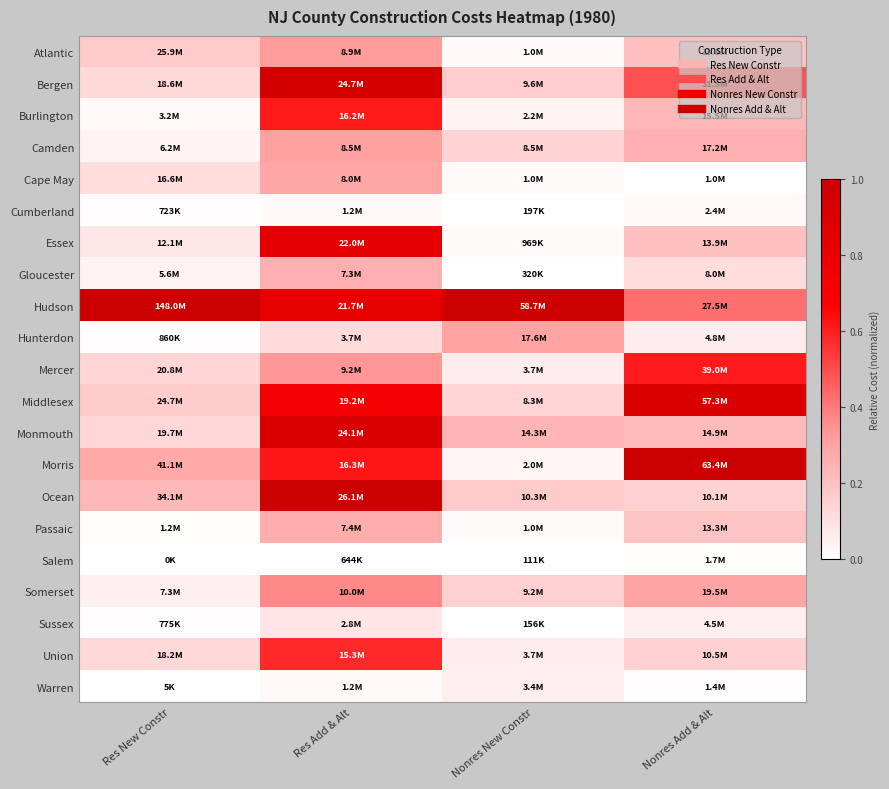

Reading left to right, list all the values displayed in this chart.

Atlantic: Res New Constr=0.2	Res Add & Alt=0.3	Nonres New Constr=0.0	Nonres Add & Alt=0.2
Bergen: Res New Constr=0.1	Res Add & Alt=0.9	Nonres New Constr=0.2	Nonres Add & Alt=0.5
Burlington: Res New Constr=0.0	Res Add & Alt=0.6	Nonres New Constr=0.0	Nonres Add & Alt=0.2
Camden: Res New Constr=0.0	Res Add & Alt=0.3	Nonres New Constr=0.1	Nonres Add & Alt=0.3
Cape May: Res New Constr=0.1	Res Add & Alt=0.3	Nonres New Constr=0.0	Nonres Add & Alt=0.0
Cumberland: Res New Constr=0.0	Res Add & Alt=0.0	Nonres New Constr=0.0	Nonres Add & Alt=0.0
Essex: Res New Constr=0.1	Res Add & Alt=0.8	Nonres New Constr=0.0	Nonres Add & Alt=0.2
Gloucester: Res New Constr=0.0	Res Add & Alt=0.3	Nonres New Constr=0.0	Nonres Add & Alt=0.1
Hudson: Res New Constr=1.0	Res Add & Alt=0.8	Nonres New Constr=1.0	Nonres Add & Alt=0.4
Hunterdon: Res New Constr=0.0	Res Add & Alt=0.1	Nonres New Constr=0.3	Nonres Add & Alt=0.1
Mercer: Res New Constr=0.1	Res Add & Alt=0.3	Nonres New Constr=0.1	Nonres Add & Alt=0.6
Middlesex: Res New Constr=0.2	Res Add & Alt=0.7	Nonres New Constr=0.1	Nonres Add & Alt=0.9
Monmouth: Res New Constr=0.1	Res Add & Alt=0.9	Nonres New Constr=0.2	Nonres Add & Alt=0.2
Morris: Res New Constr=0.3	Res Add & Alt=0.6	Nonres New Constr=0.0	Nonres Add & Alt=1.0
Ocean: Res New Constr=0.2	Res Add & Alt=1.0	Nonres New Constr=0.2	Nonres Add & Alt=0.1
Passaic: Res New Constr=0.0	Res Add & Alt=0.3	Nonres New Constr=0.0	Nonres Add & Alt=0.2
Salem: Res New Constr=0.0	Res Add & Alt=0.0	Nonres New Constr=0.0	Nonres Add & Alt=0.0
Somerset: Res New Constr=0.0	Res Add & Alt=0.4	Nonres New Constr=0.2	Nonres Add & Alt=0.3
Sussex: Res New Constr=0.0	Res Add & Alt=0.1	Nonres New Constr=0.0	Nonres Add & Alt=0.1
Union: Res New Constr=0.1	Res Add & Alt=0.6	Nonres New Constr=0.1	Nonres Add & Alt=0.2
Warren: Res New Constr=0.0	Res Add & Alt=0.0	Nonres New Constr=0.1	Nonres Add & Alt=0.0